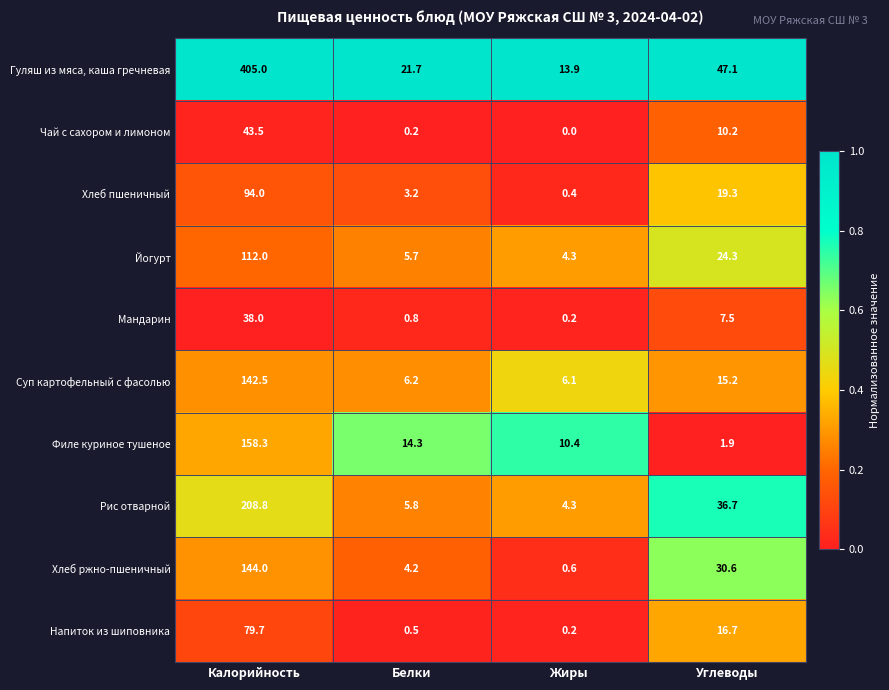

Between Калорийность and Жиры, which series saw the biggest shift?

Гуляш из мяса, каша гречневая